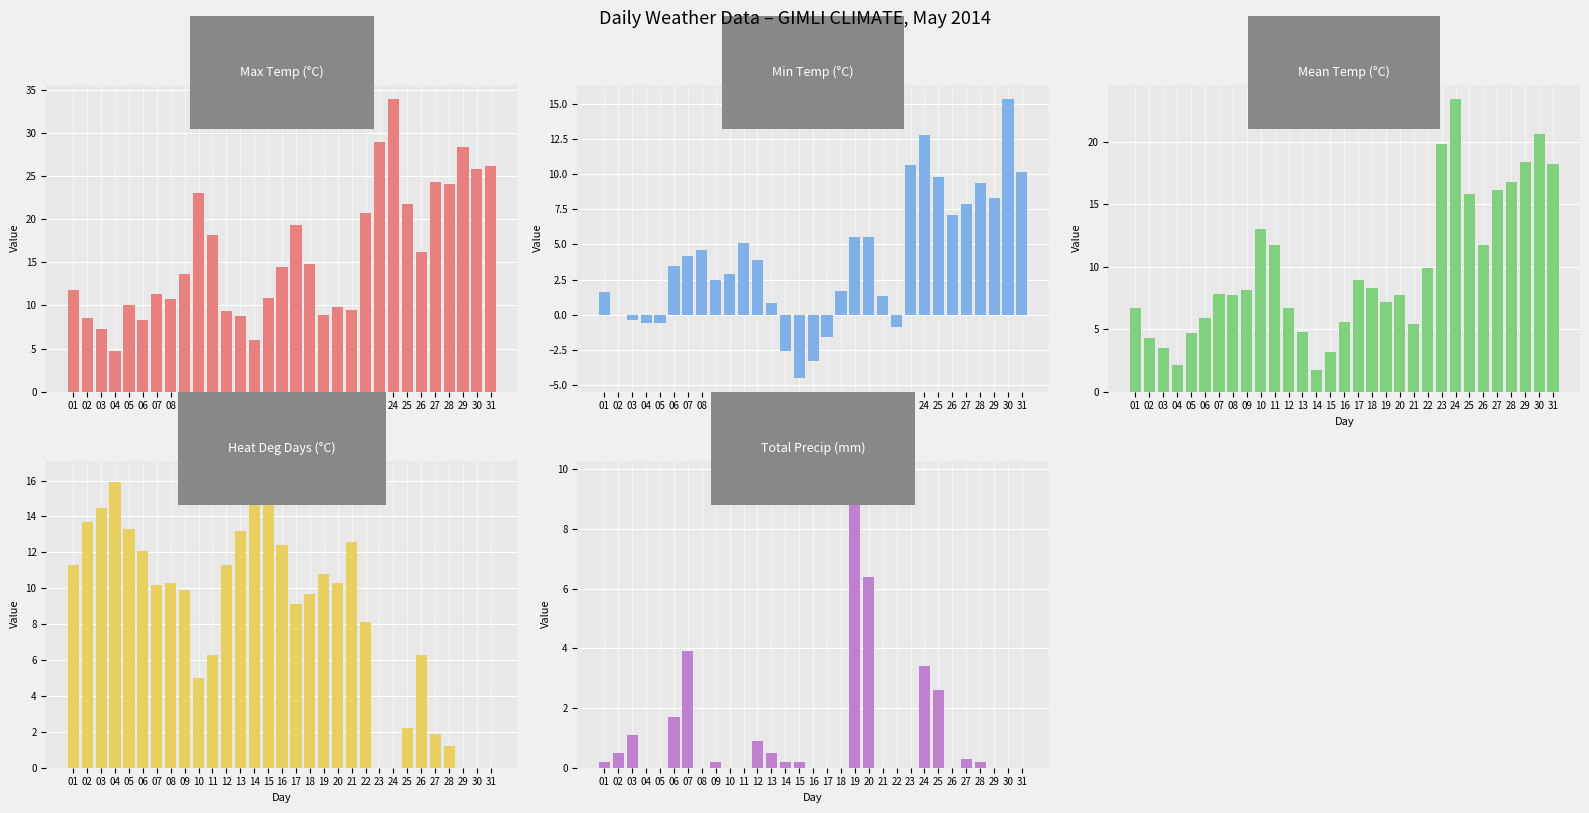

Reading left to right, transcribe all the data shown in this chart.

Max Temp (°C): 01=11.8	02=8.6	03=7.3	04=4.7	05=10.0	06=8.3	07=11.3	08=10.8	09=13.7	10=23.0	11=18.2	12=9.4	13=8.8	14=6.0	15=10.9	16=14.4	17=19.3	18=14.8	19=8.9	20=9.8	21=9.5	22=20.7	23=28.9	24=33.9	25=21.8	26=16.2	27=24.3	28=24.1	29=28.4	30=25.8	31=26.2
Min Temp (°C): 01=1.6	02=0.0	03=-0.4	04=-0.6	05=-0.6	06=3.5	07=4.2	08=4.6	09=2.5	10=2.9	11=5.1	12=3.9	13=0.8	14=-2.6	15=-4.5	16=-3.3	17=-1.6	18=1.7	19=5.5	20=5.5	21=1.3	22=-0.9	23=10.7	24=12.8	25=9.8	26=7.1	27=7.9	28=9.4	29=8.3	30=15.4	31=10.2
Mean Temp (°C): 01=6.7	02=4.3	03=3.5	04=2.1	05=4.7	06=5.9	07=7.8	08=7.7	09=8.1	10=13.0	11=11.7	12=6.7	13=4.8	14=1.7	15=3.2	16=5.6	17=8.9	18=8.3	19=7.2	20=7.7	21=5.4	22=9.9	23=19.8	24=23.4	25=15.8	26=11.7	27=16.1	28=16.8	29=18.4	30=20.6	31=18.2
Heat Deg Days (°C): 01=11.3	02=13.7	03=14.5	04=15.9	05=13.3	06=12.1	07=10.2	08=10.3	09=9.9	10=5.0	11=6.3	12=11.3	13=13.2	14=16.3	15=14.8	16=12.4	17=9.1	18=9.7	19=10.8	20=10.3	21=12.6	22=8.1	23=0.0	24=0.0	25=2.2	26=6.3	27=1.9	28=1.2	29=0.0	30=0.0	31=0.0
Total Precip (mm): 01=0.2	02=0.5	03=1.1	04=0.0	05=0.0	06=1.7	07=3.9	08=0.0	09=0.2	10=0.0	11=0.0	12=0.9	13=0.5	14=0.2	15=0.2	16=0.0	17=0.0	18=0.0	19=9.8	20=6.4	21=0.0	22=0.0	23=0.0	24=3.4	25=2.6	26=0.0	27=0.3	28=0.2	29=0.0	30=0.0	31=0.0